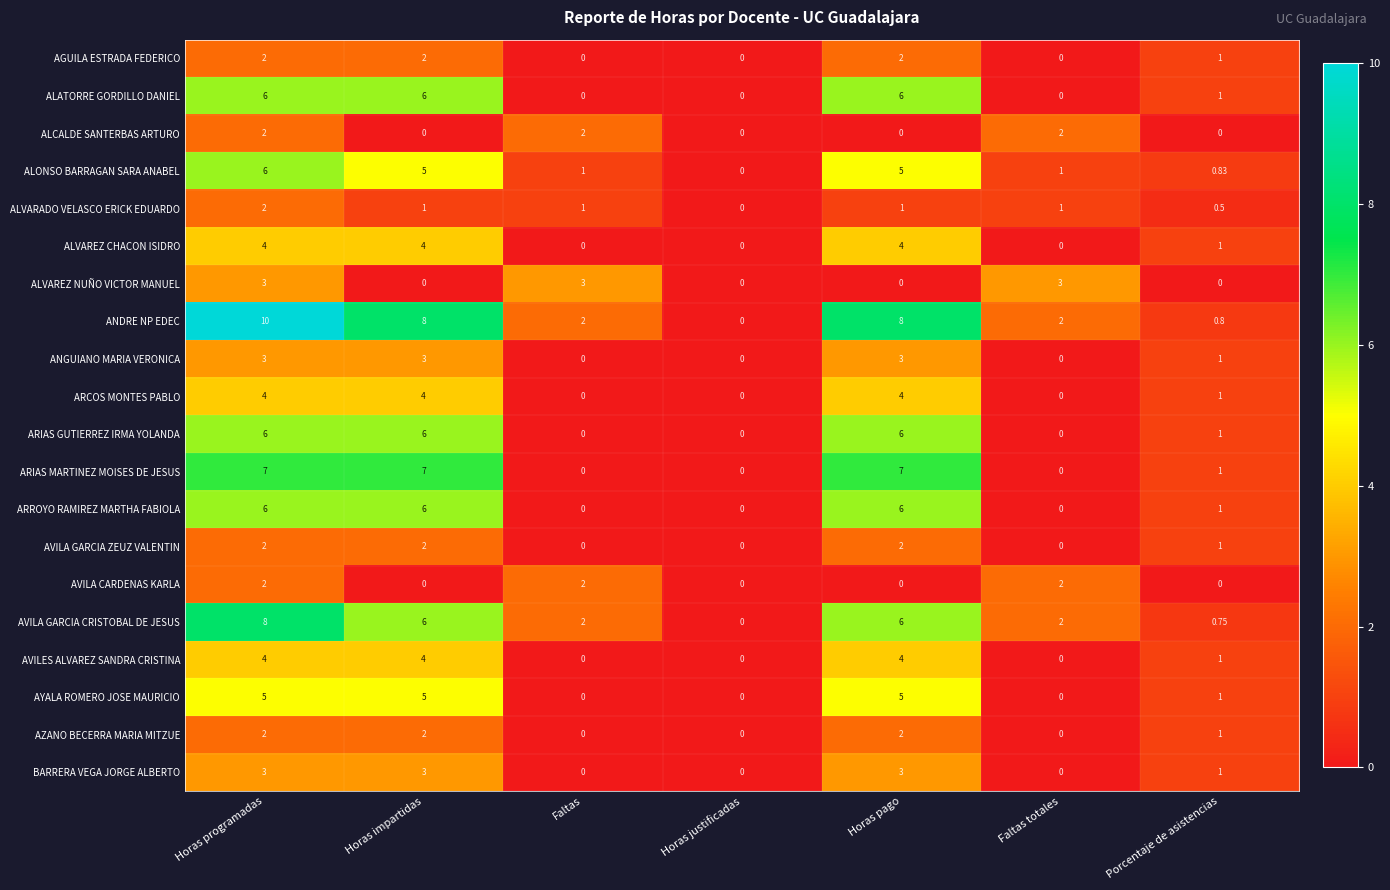

Is the value of ALVAREZ CHACON ISIDRO at Horas pago greater than the value of BARRERA VEGA JORGE ALBERTO at Faltas?

Yes